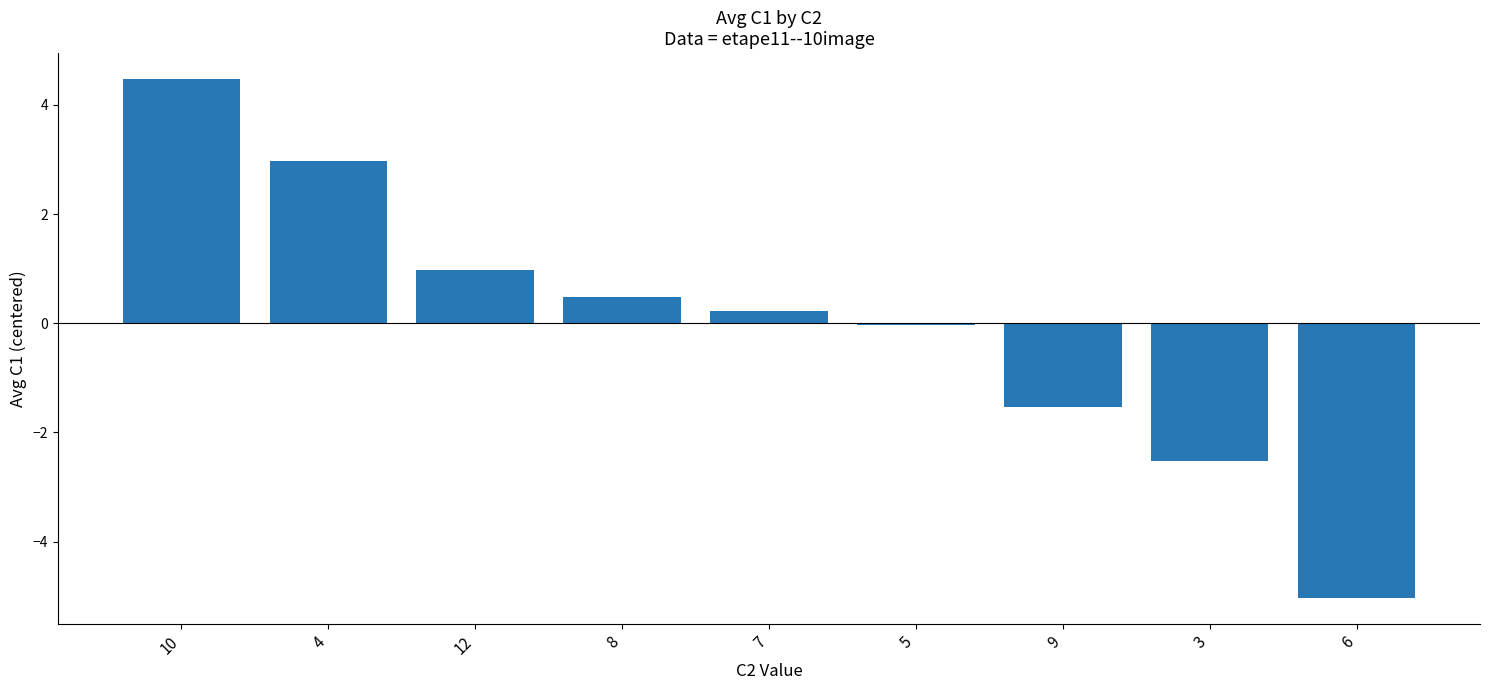

What is the sum of the values at 8 and 9?

-1.1